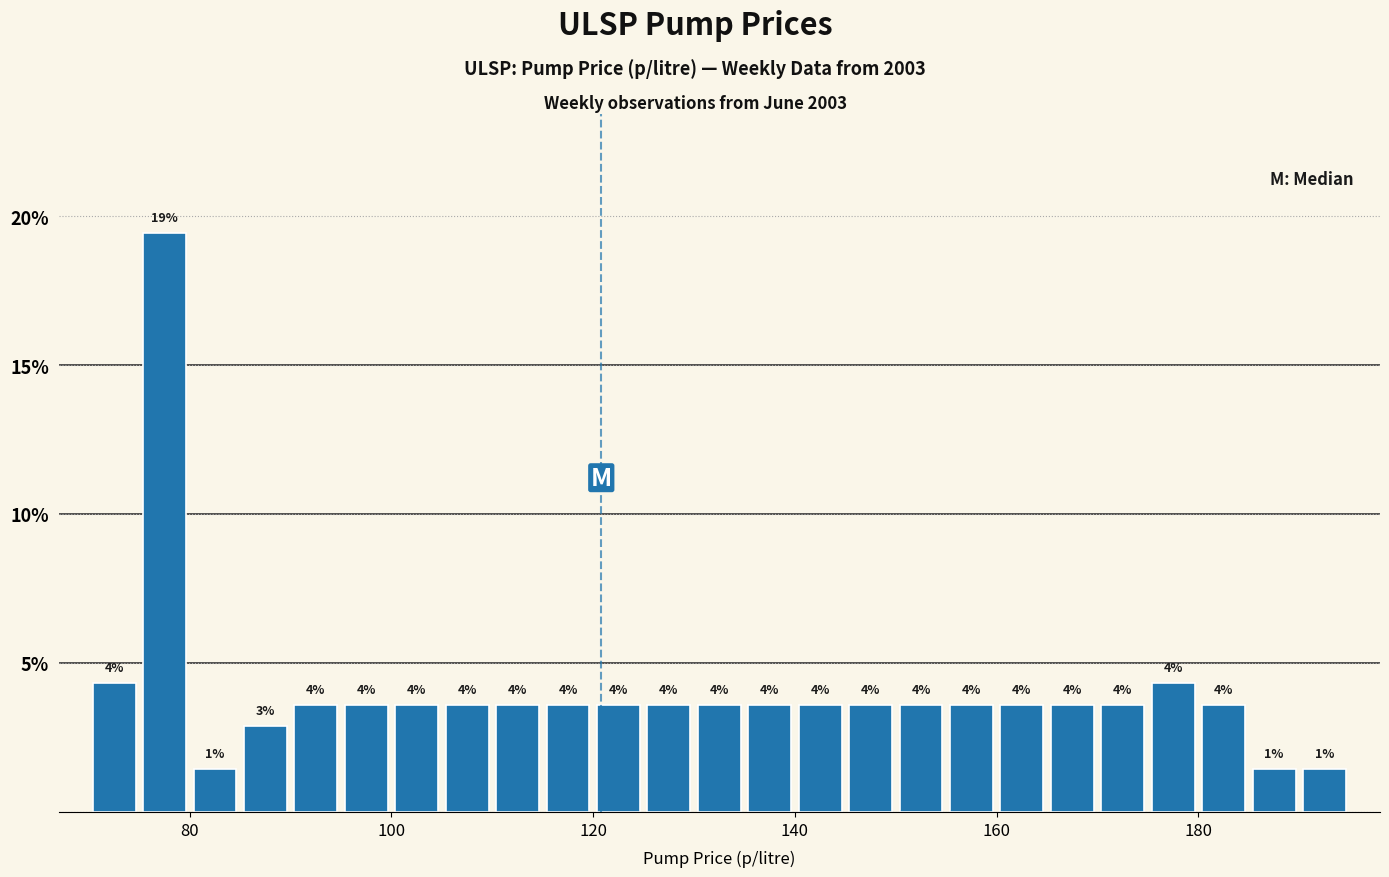

Read against the x-axis, roughly where is the centre of the tallest bar?

78